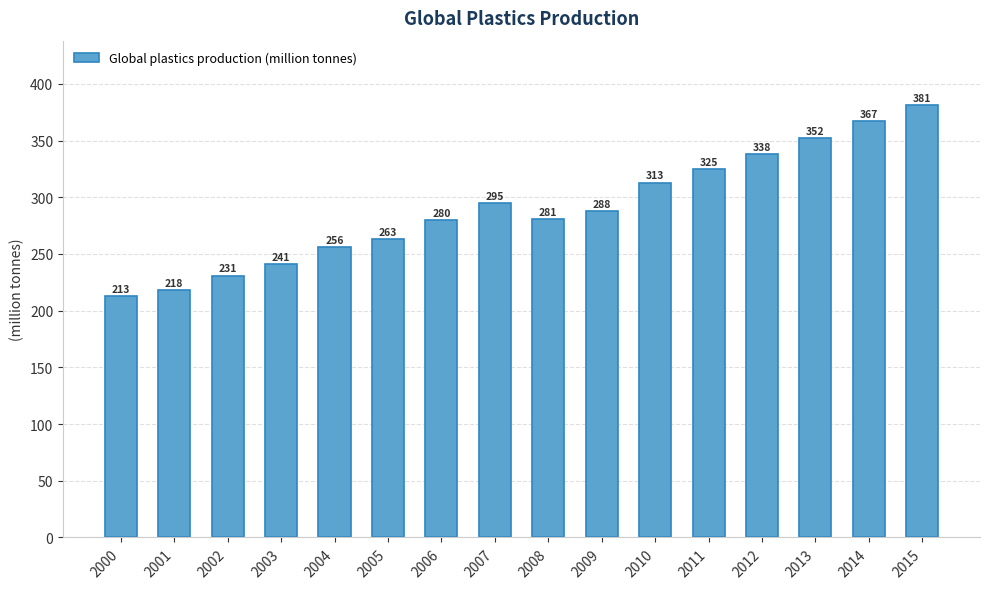

List the labels in order of value, smallest first.

2000, 2001, 2002, 2003, 2004, 2005, 2006, 2008, 2009, 2007, 2010, 2011, 2012, 2013, 2014, 2015